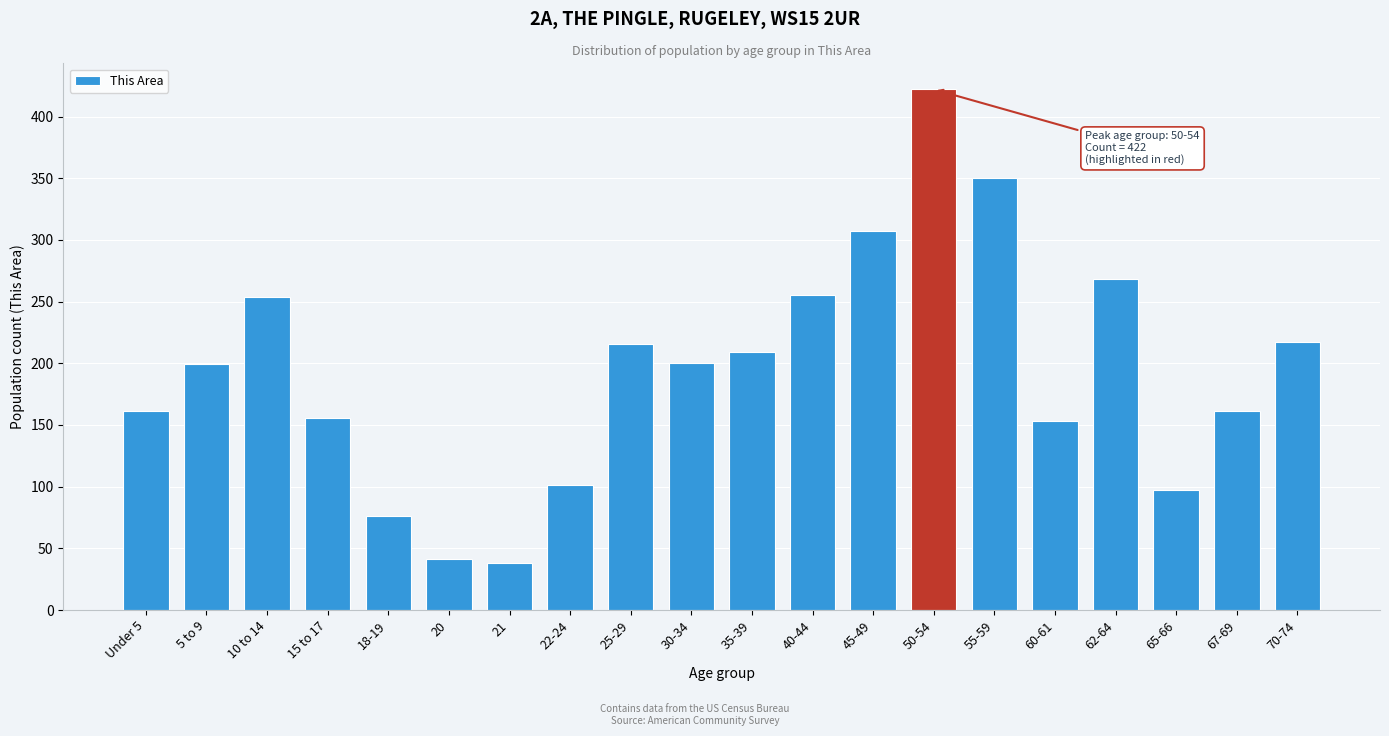

What is the smallest value displayed?

38